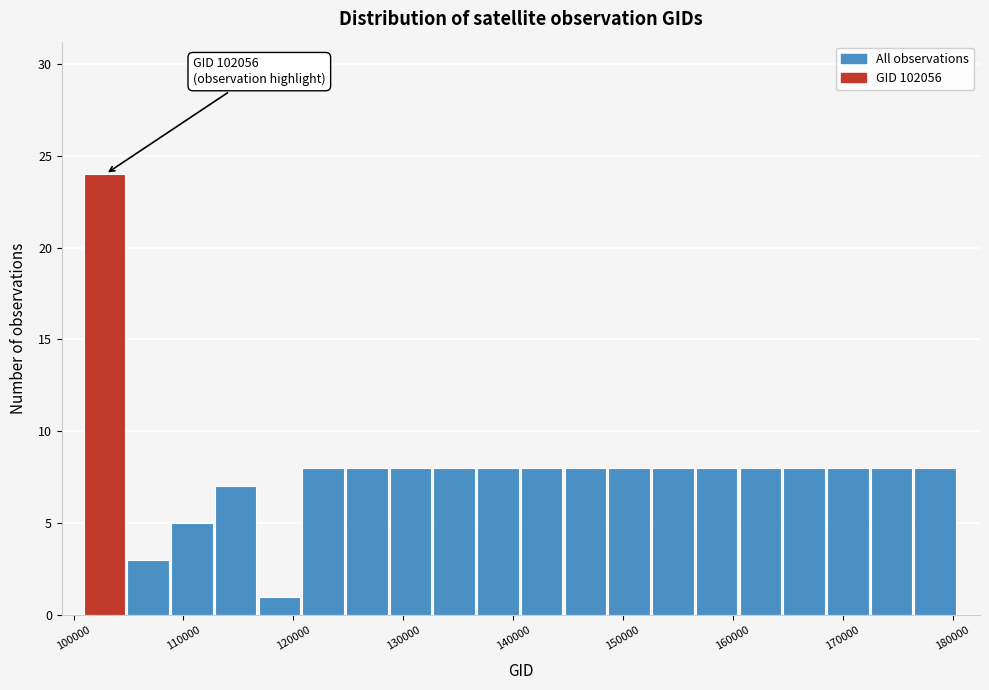

Read against the x-axis, roughly where is the centre of the tallest bar?

103000